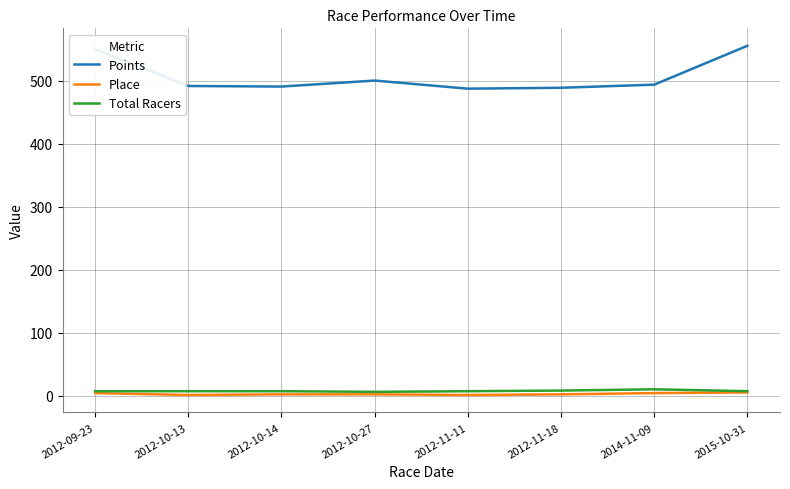

Which series has the largest total across all categories?

Points